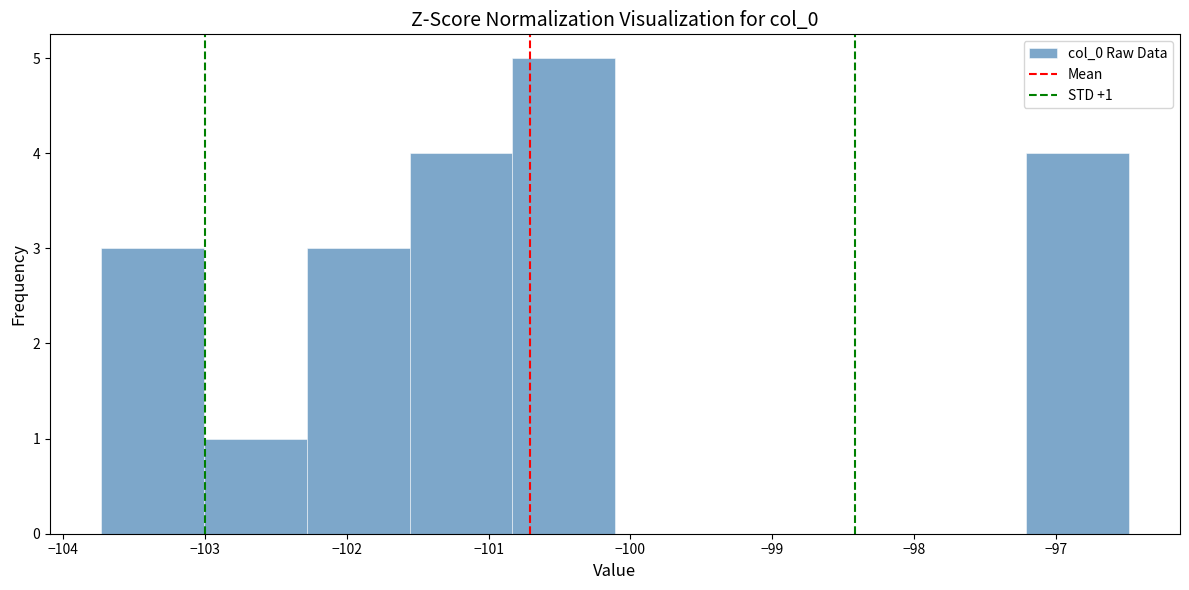

Which range on the x-axis has the tallest bar?

-100.8 to -100.1